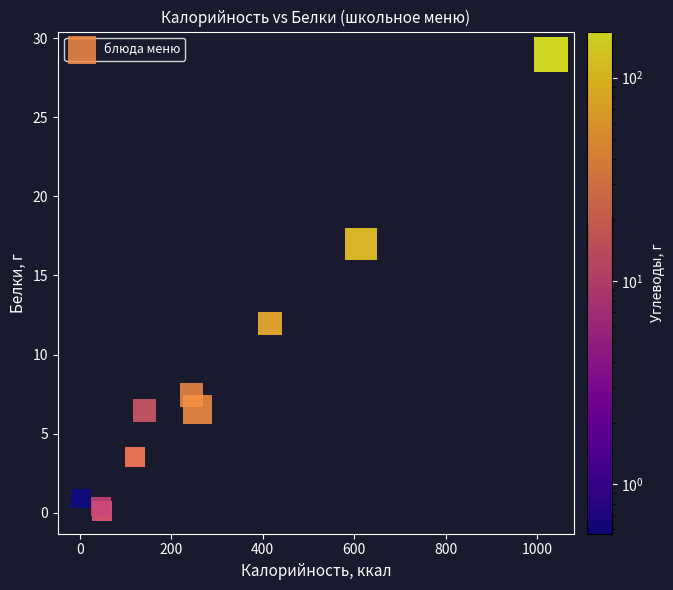

What Y value in the scatter plot is closest to 14?

12.0